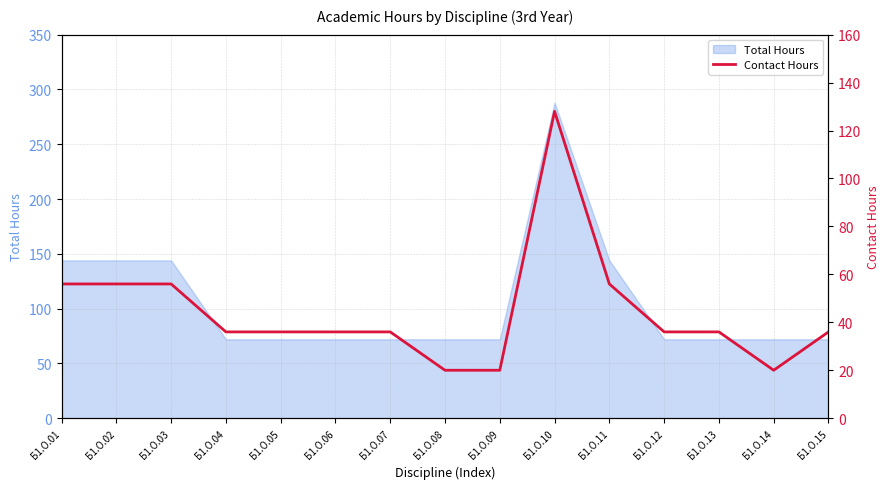

At which label is the value closest to 74?

Б1.О.01